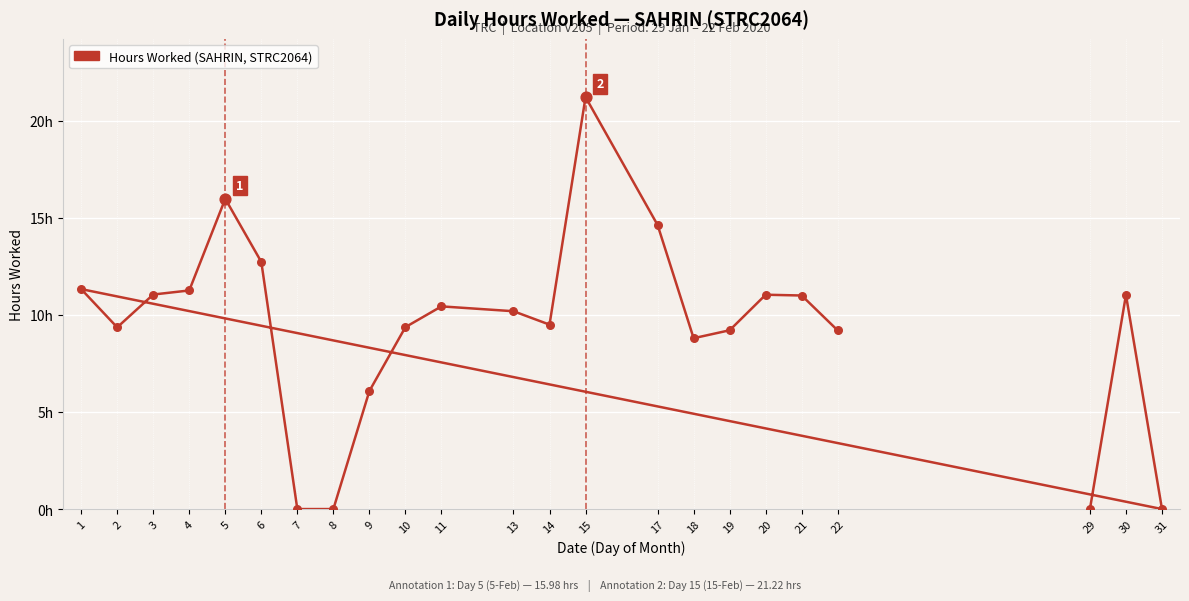

What is the ratio of the value at 11 to the value at 14?

1.1